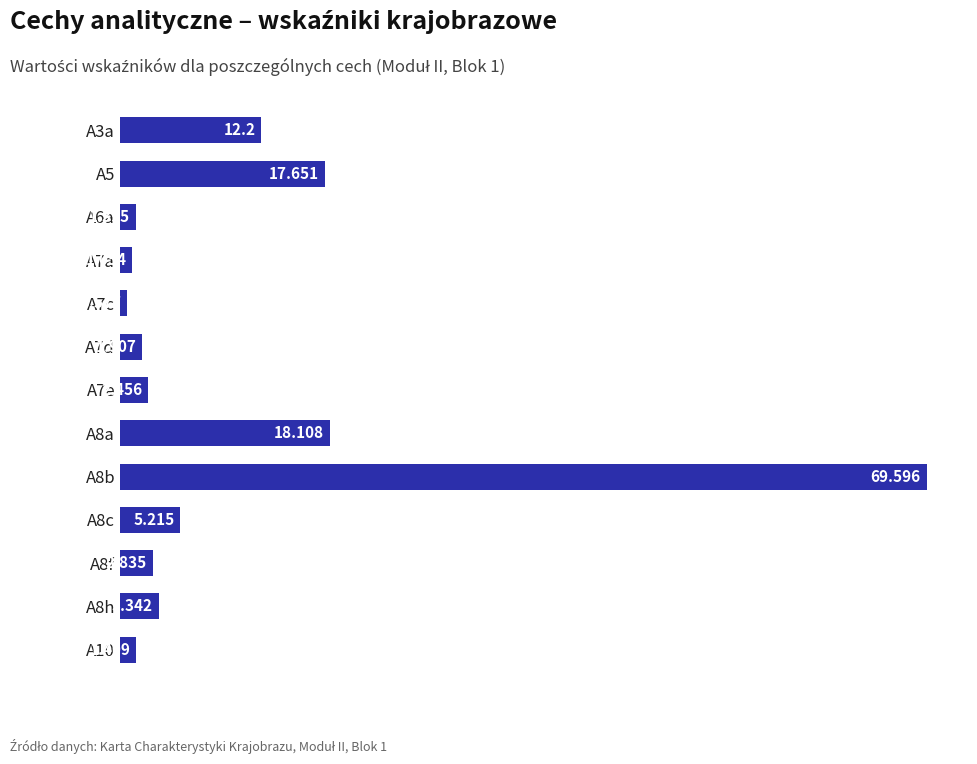

How many distinct data groups are displayed?

1